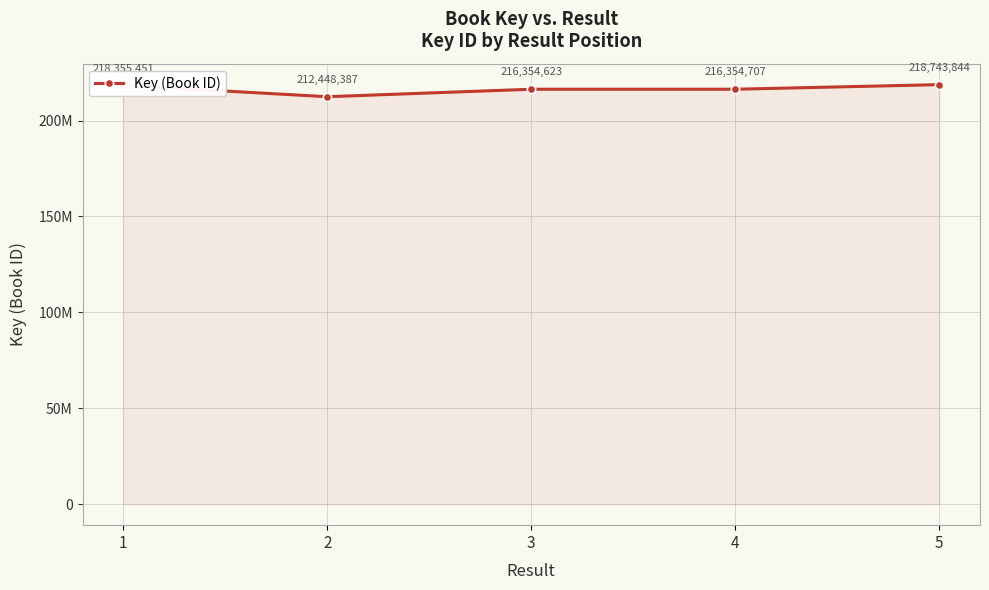

At which category does the data reach its first local valley?

2